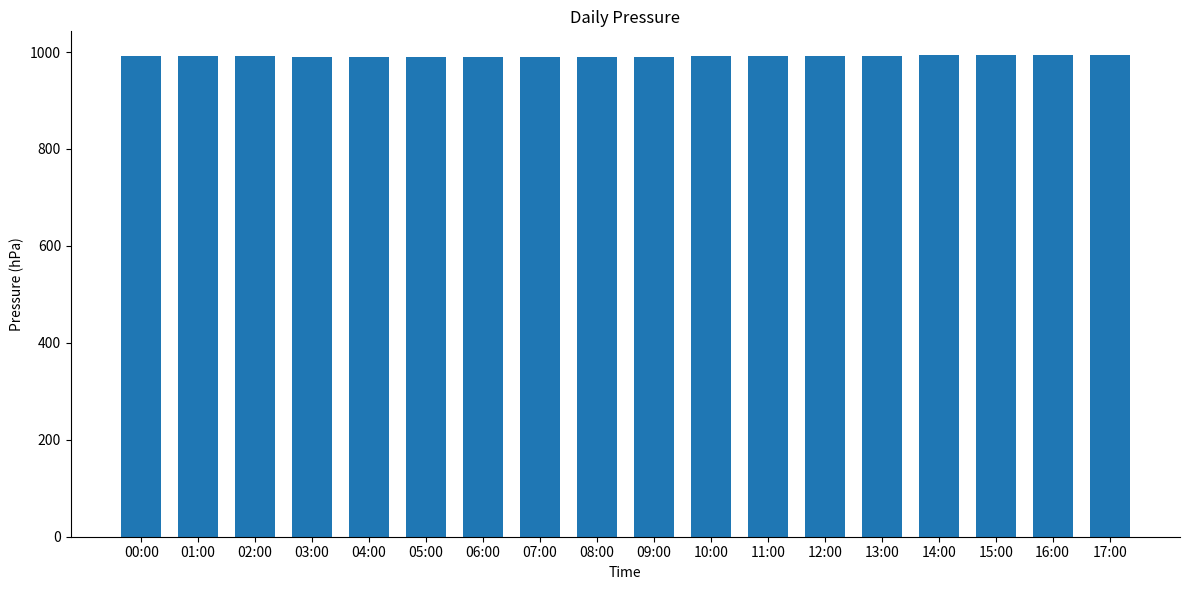

What is the label of the 18th bar from the right?

00:00